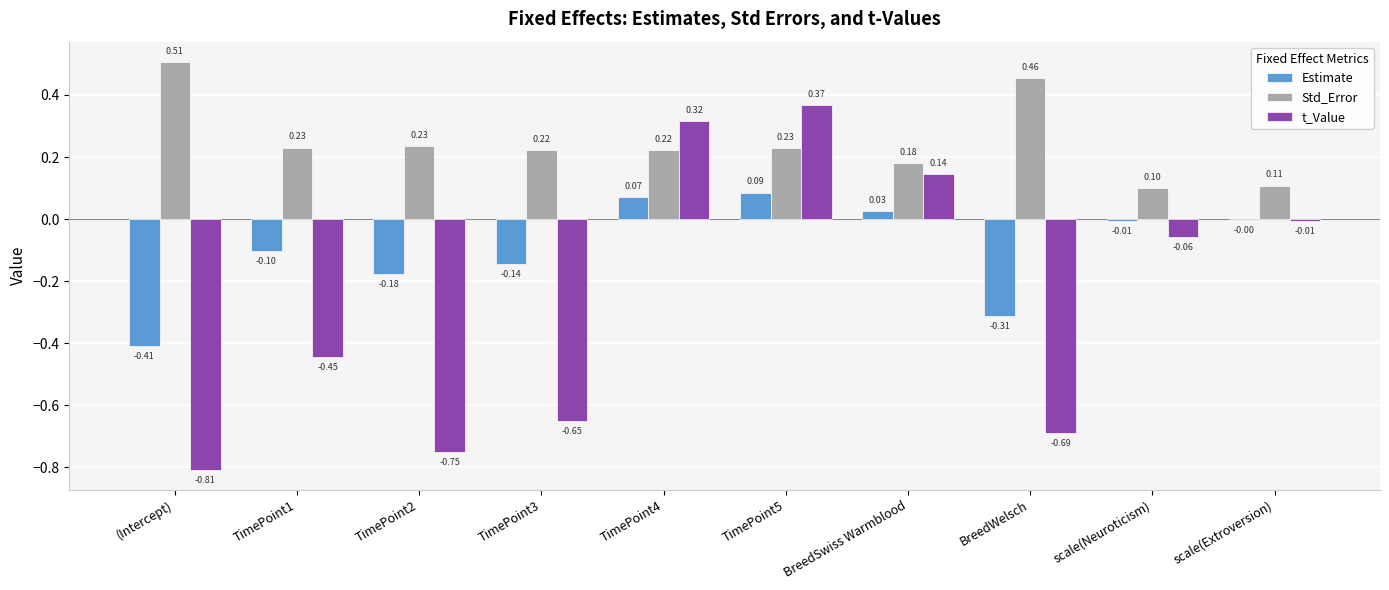

Between (Intercept) and TimePoint2, which series saw the biggest shift?

Std_Error